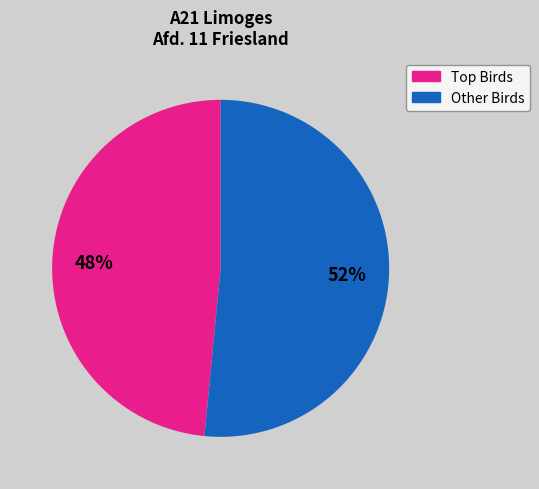

To the nearest percent, what is the average slice percentage?

50%